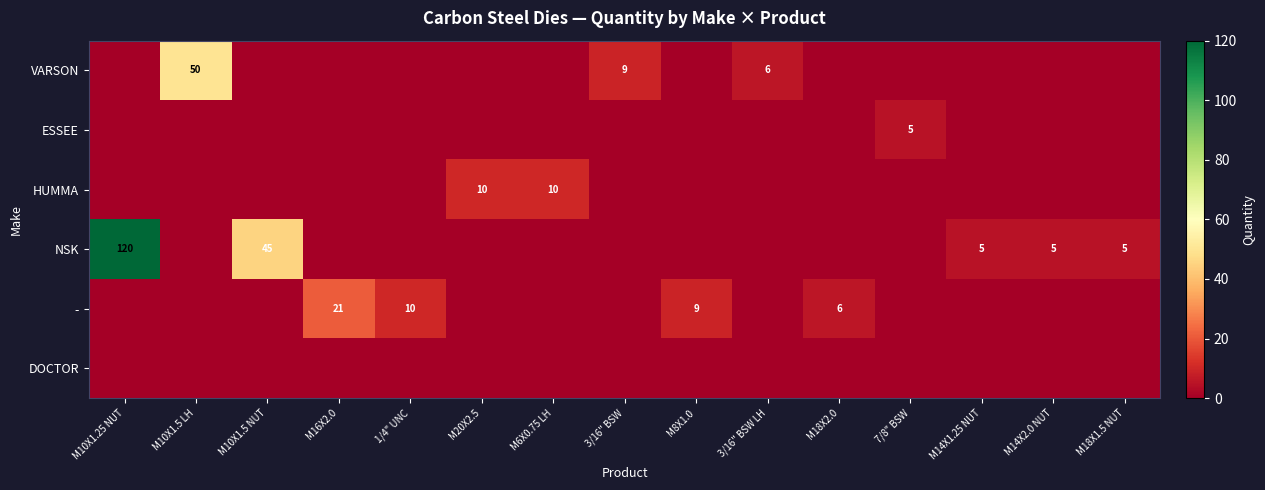

At how many categories does at least one series exceed 55?

1